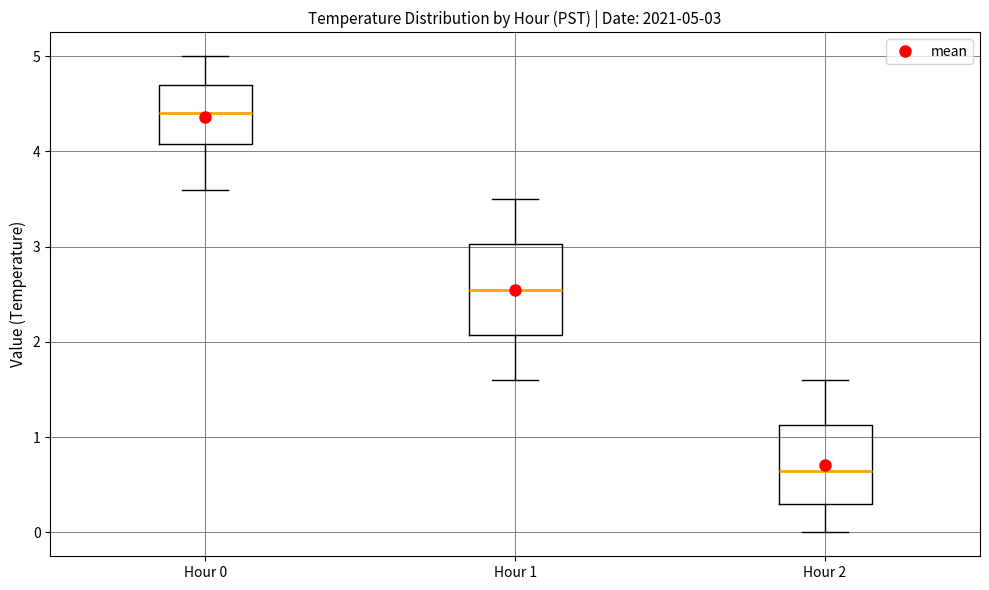

Which box is the tallest, from its lower edge to its upper edge?

Hour 1